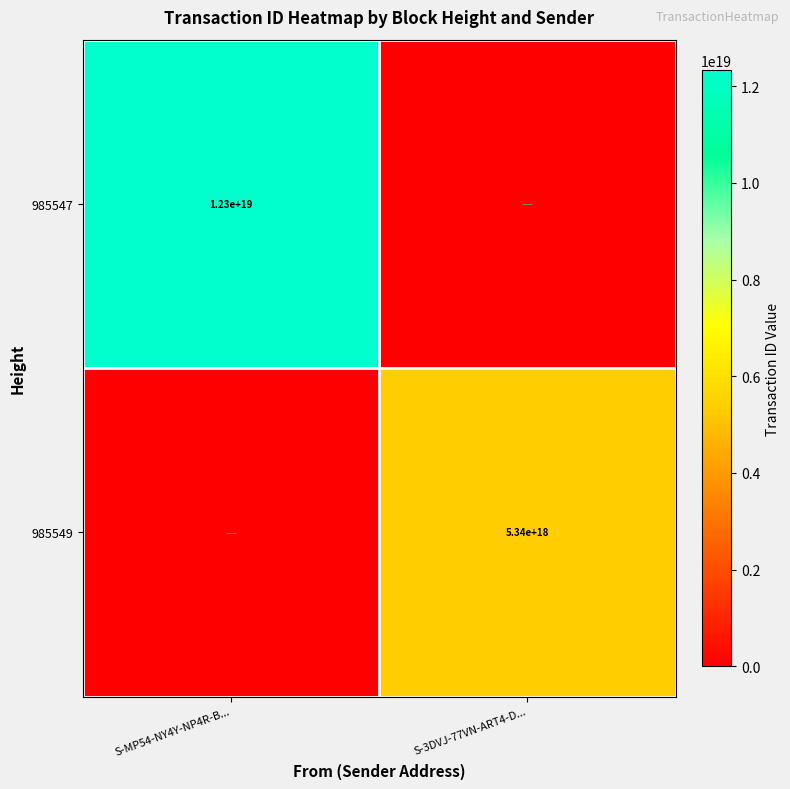

Is it true that 985549 equals 5340000000000000000 at S-3DVJ-77VN-ART4-D...?

True